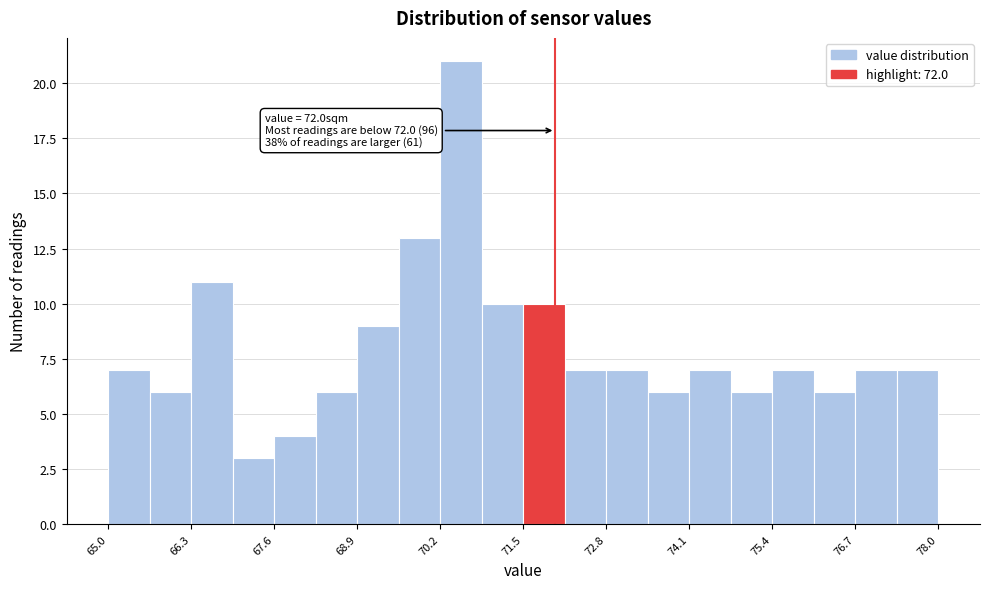

Read against the x-axis, roughly where is the centre of the tallest bar?

70.6